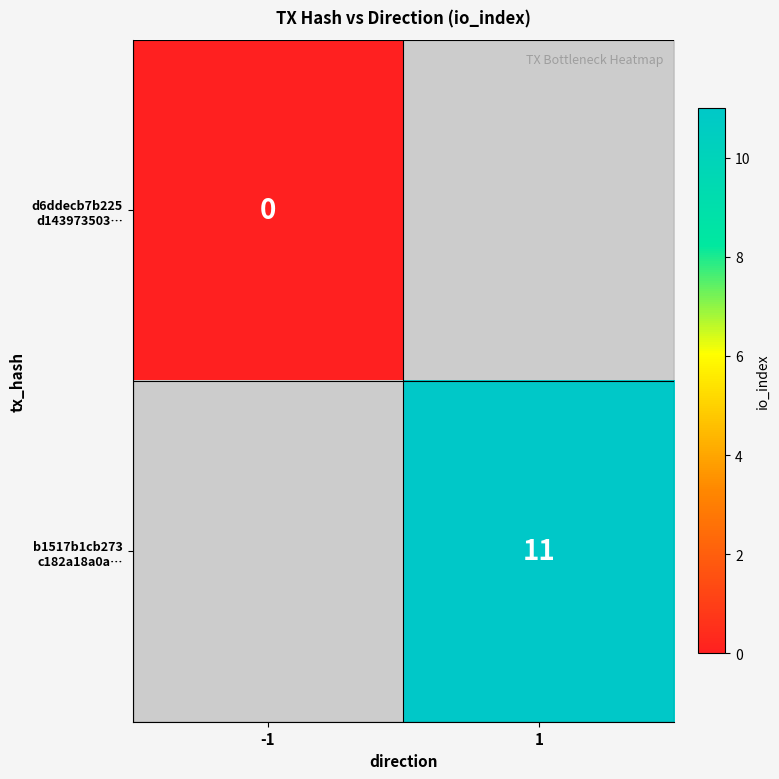

Is the value of b1517b1cb273 c182a18a0a… at 1 greater than the value of d6ddecb7b225 d143973503… at 1?

No